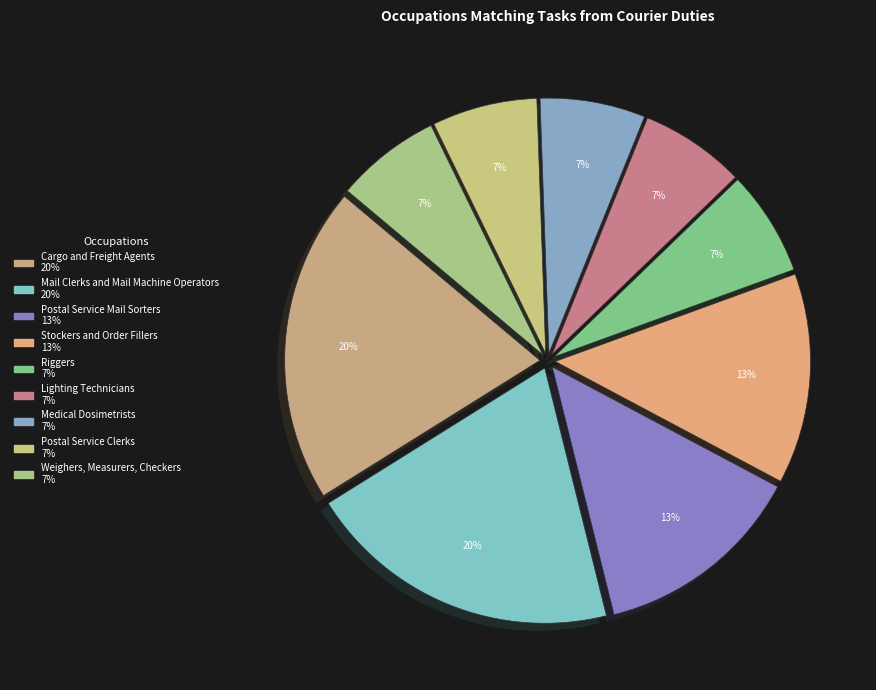

What percentage is the Lighting Technicians slice, to the nearest percent?

7%